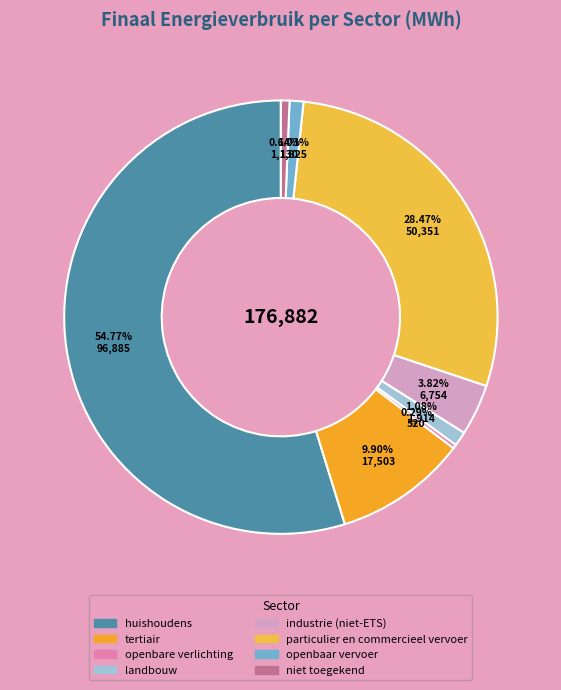

How many slices are in this pie chart?

8